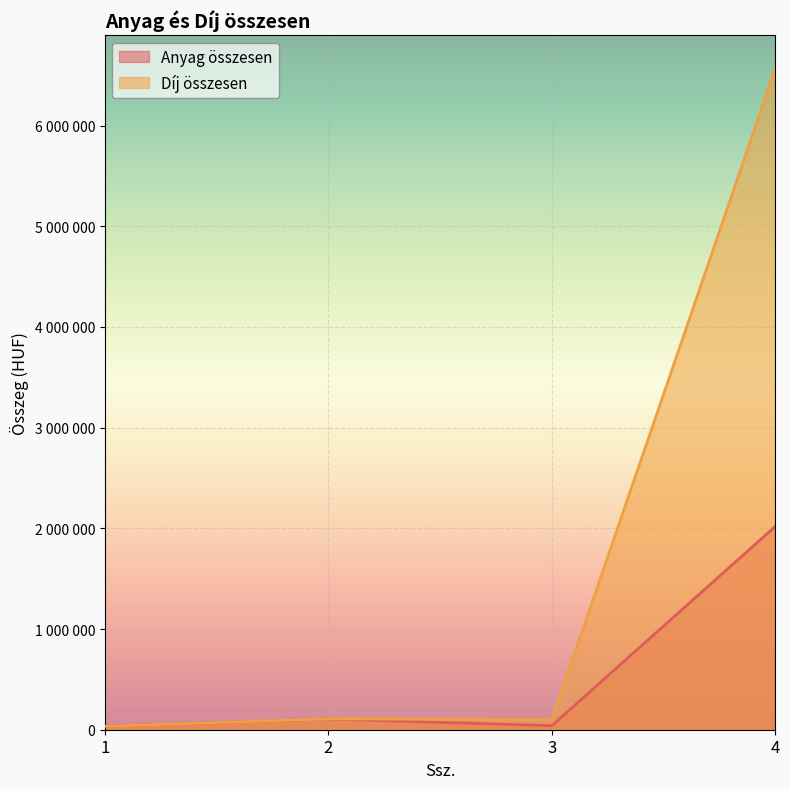

Does the chart display data point markers on the line(s)?

No